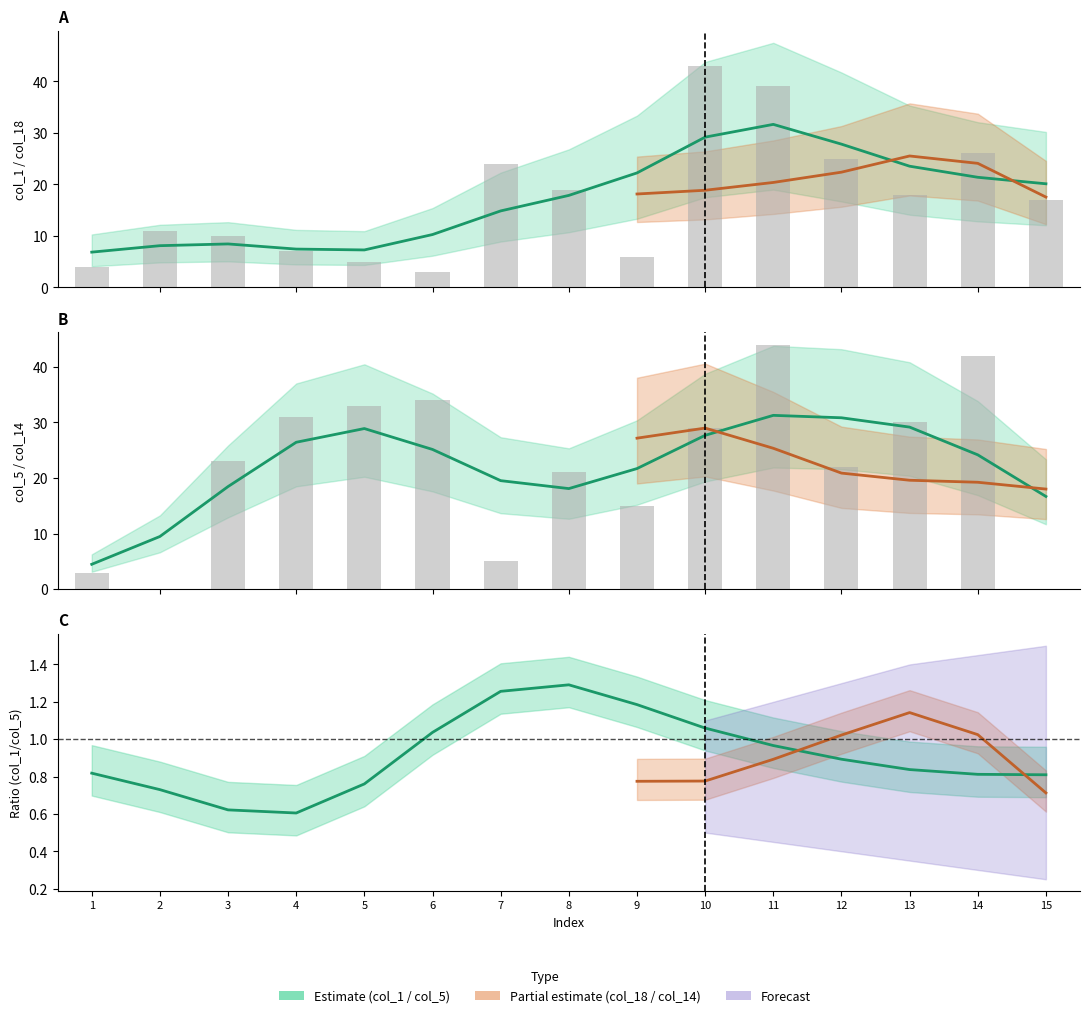

What is the spread (max minus min) of values at 4?

31